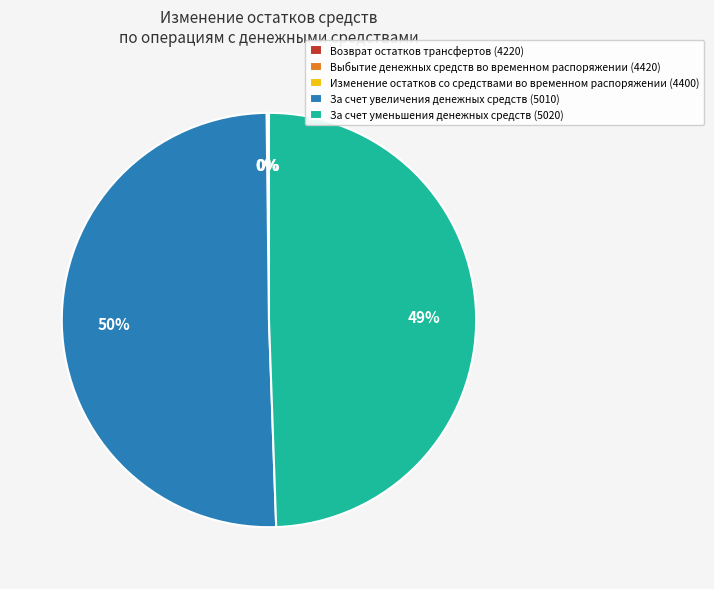

Which category has the biggest portion of the pie?

За счет увеличения денежных средств (5010)